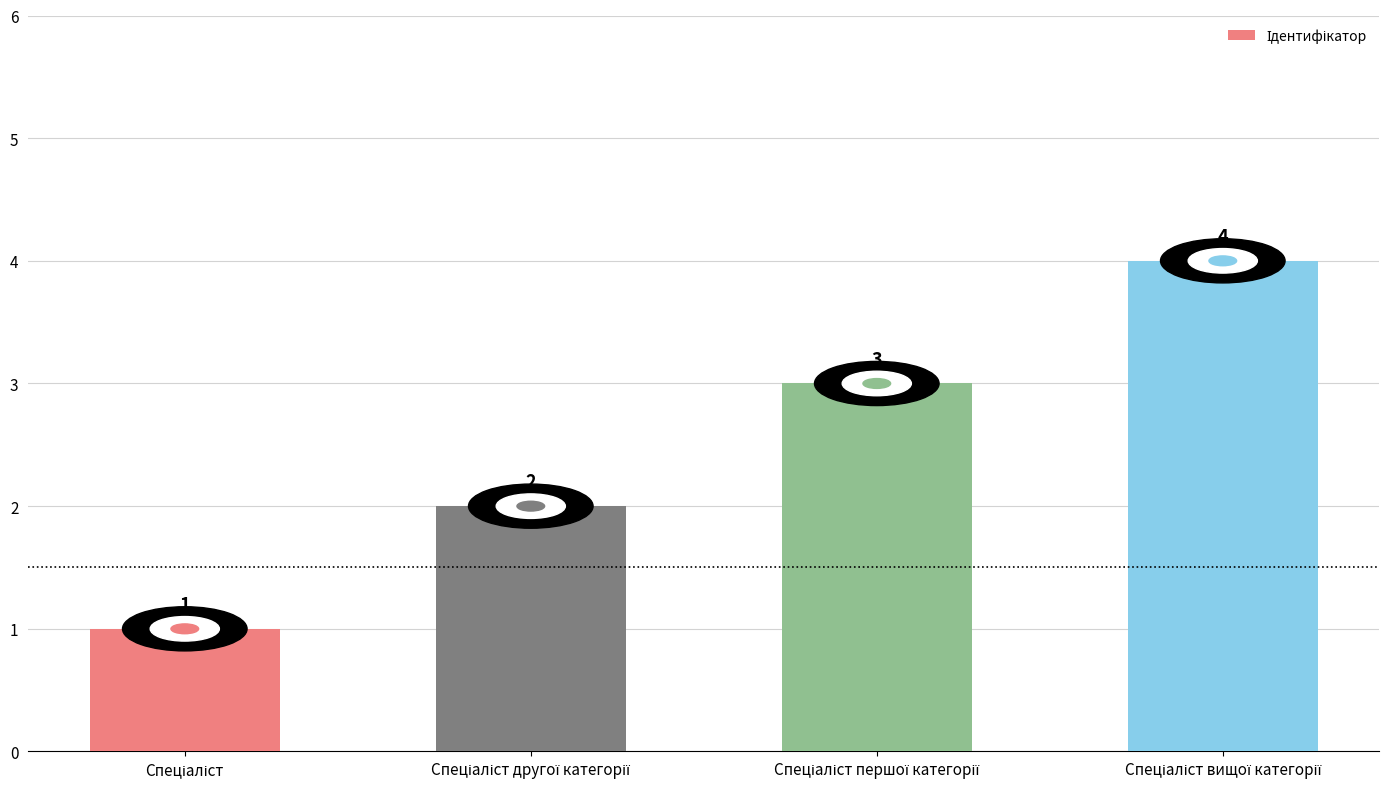

How many bars are there in total?

4